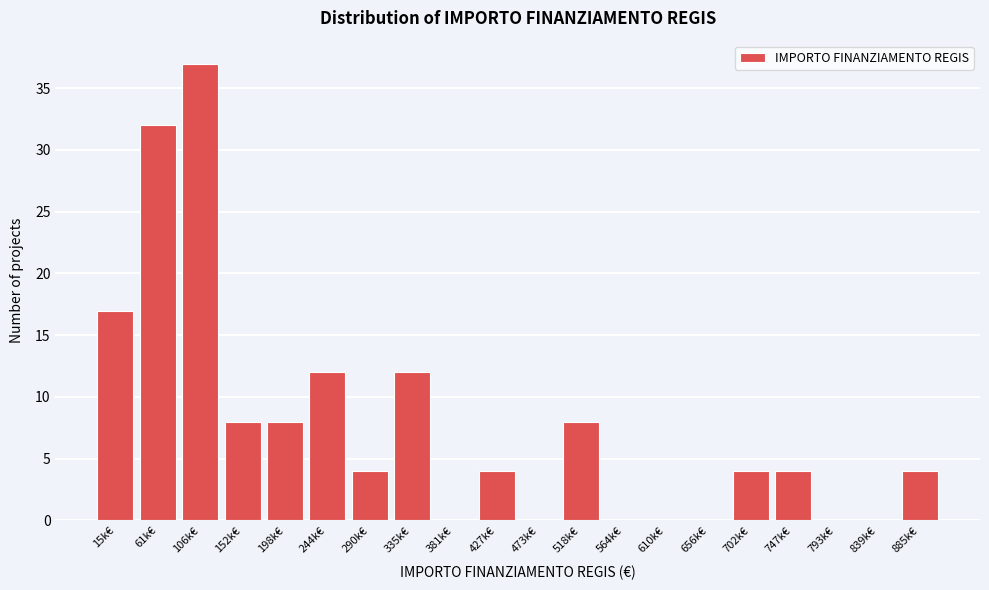

Reading left to right, what are all the values shown in this chart?

15k€=17	61k€=32	106k€=37	152k€=8	198k€=8	244k€=12	290k€=4	335k€=12	381k€=0	427k€=4	473k€=0	518k€=8	564k€=0	610k€=0	656k€=0	702k€=4	747k€=4	793k€=0	839k€=0	885k€=4